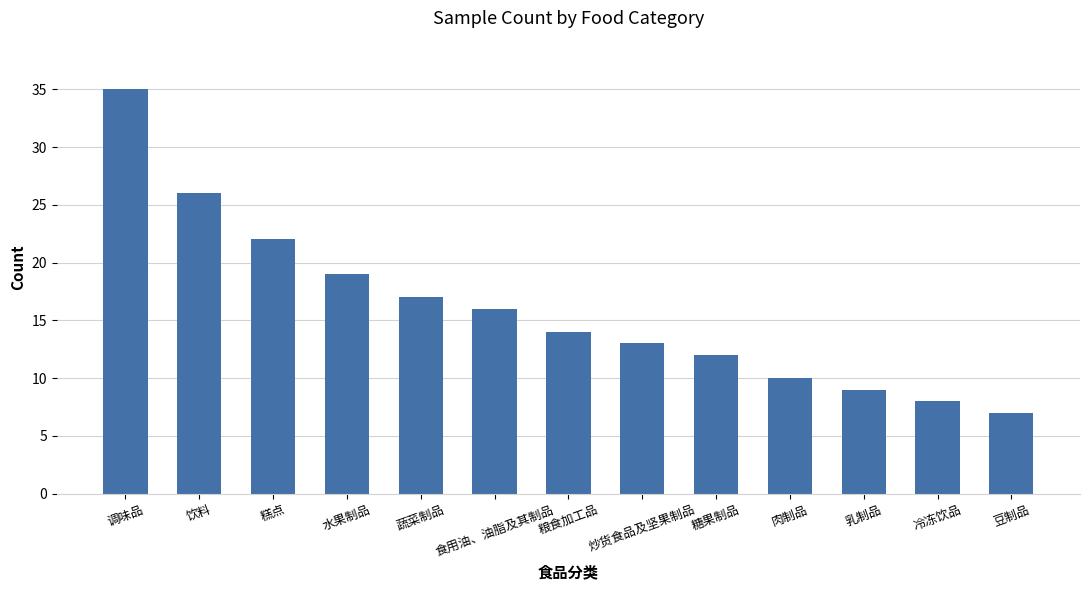

What is the value of the 13th bar from the left?

7